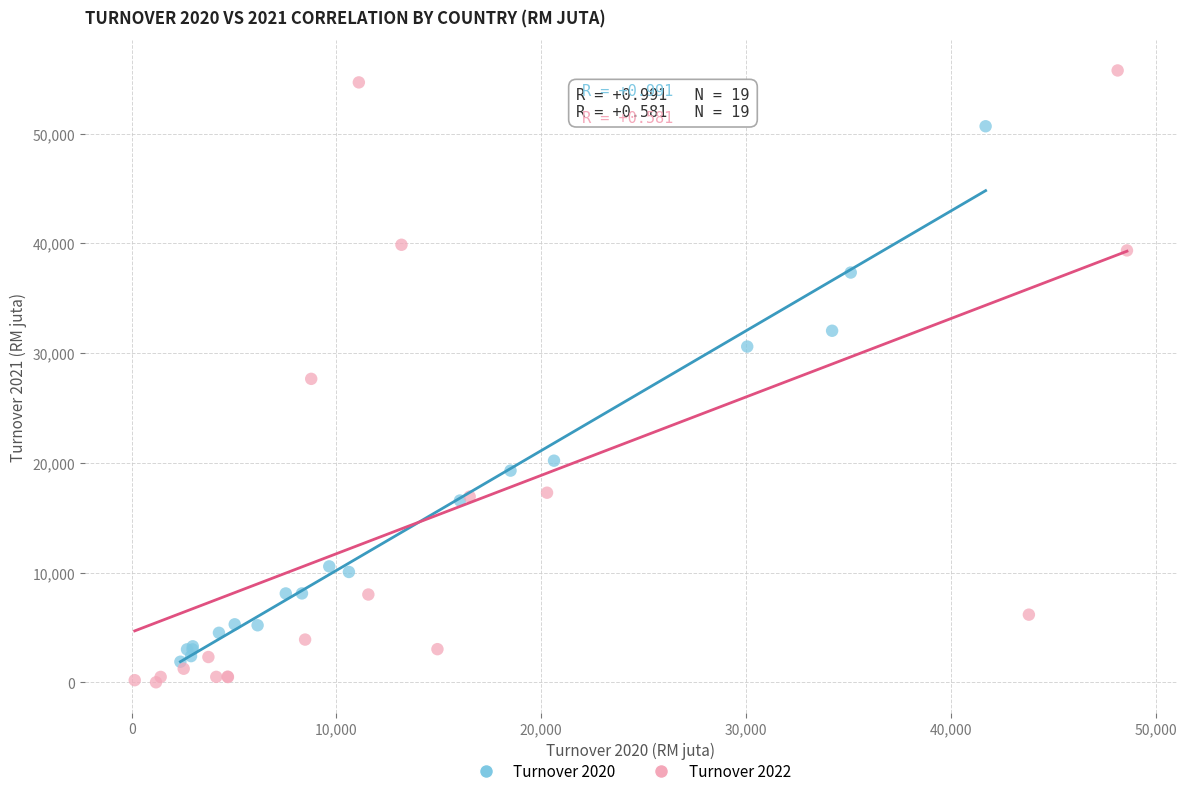

Which series has the widest spread of Y values?

Turnover 2022